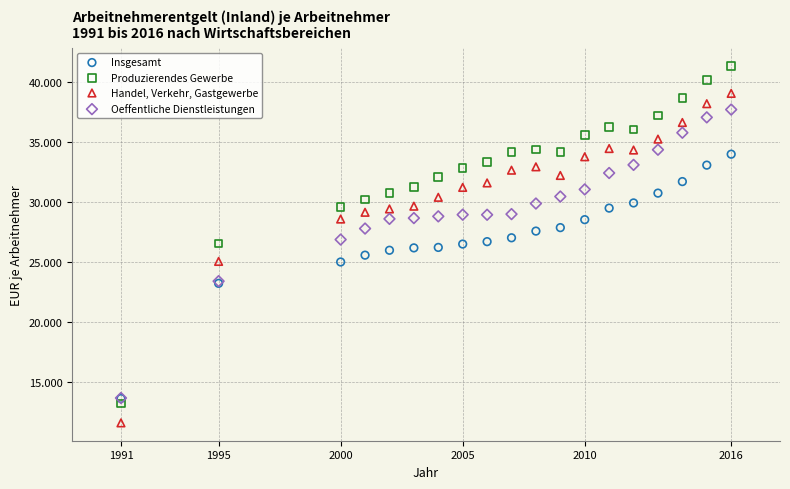

Which series reaches the minimum Y coordinate?

Handel, Verkehr, Gastgewerbe